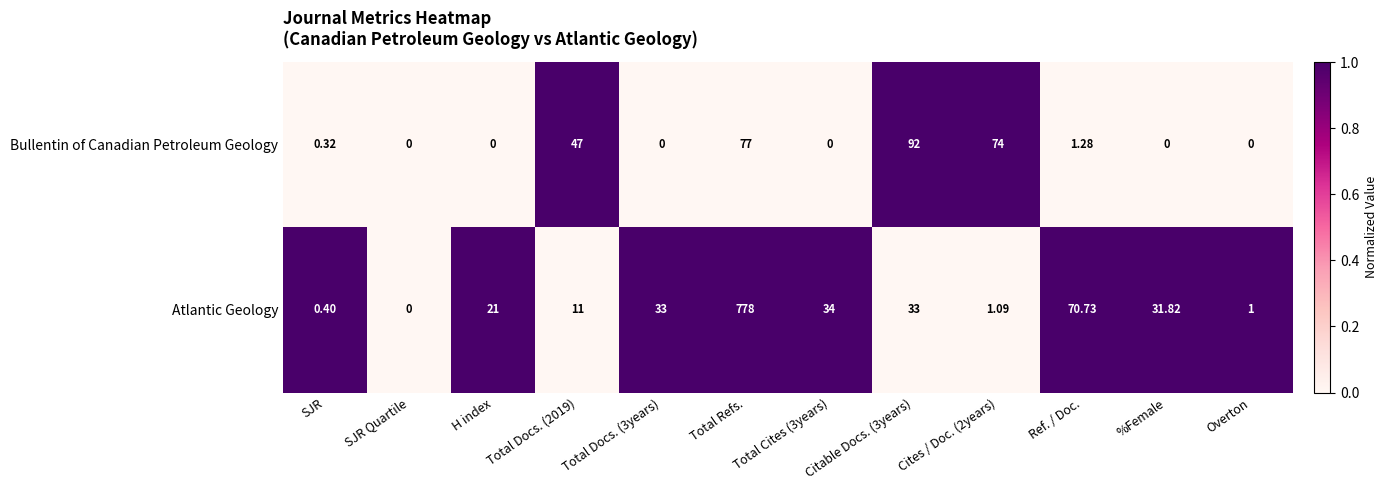

Between SJR and H index, which series saw the biggest shift?

Atlantic Geology